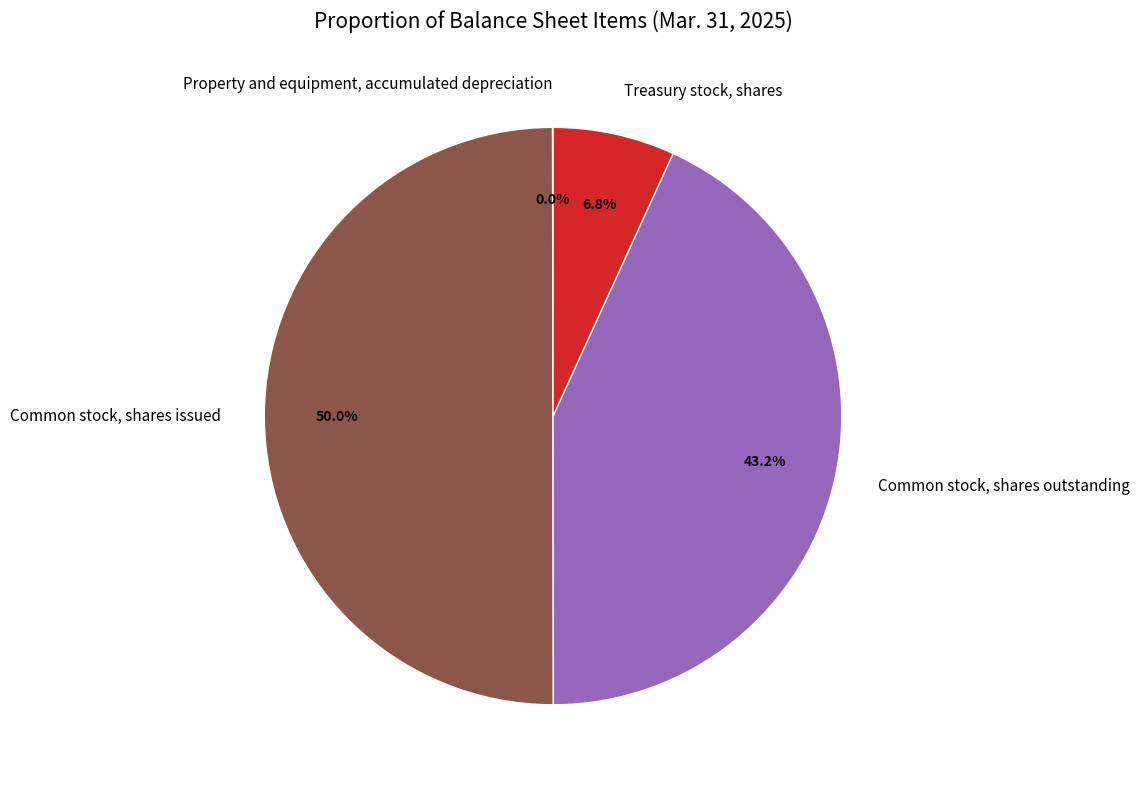

To the nearest percent, what is the difference between the largest and smallest slice percentages?

50%